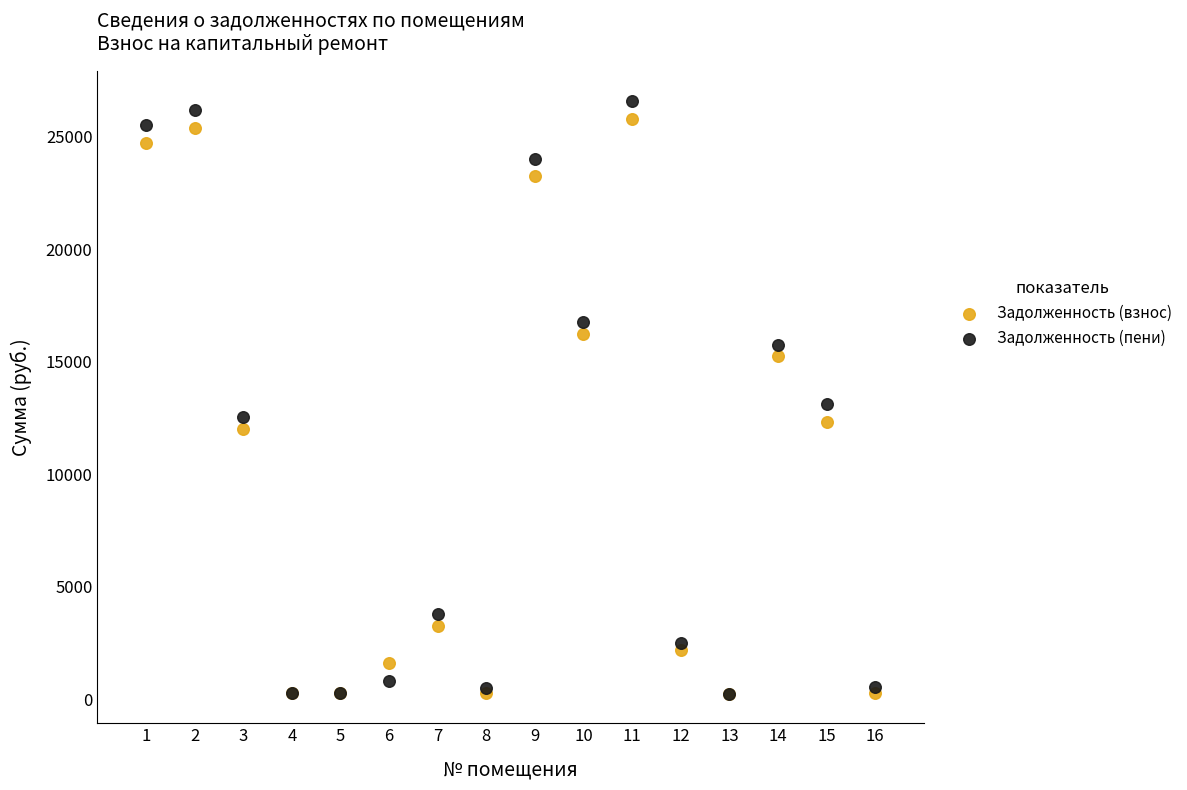

In the Задолженность (пени) series, what Y value is closest to 13427?

13131.5